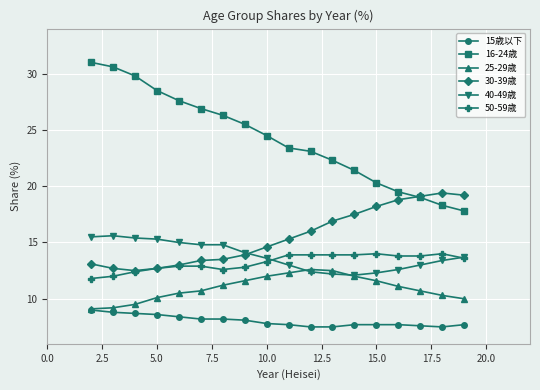

What is the maximum value for 50-59歳?

14.0